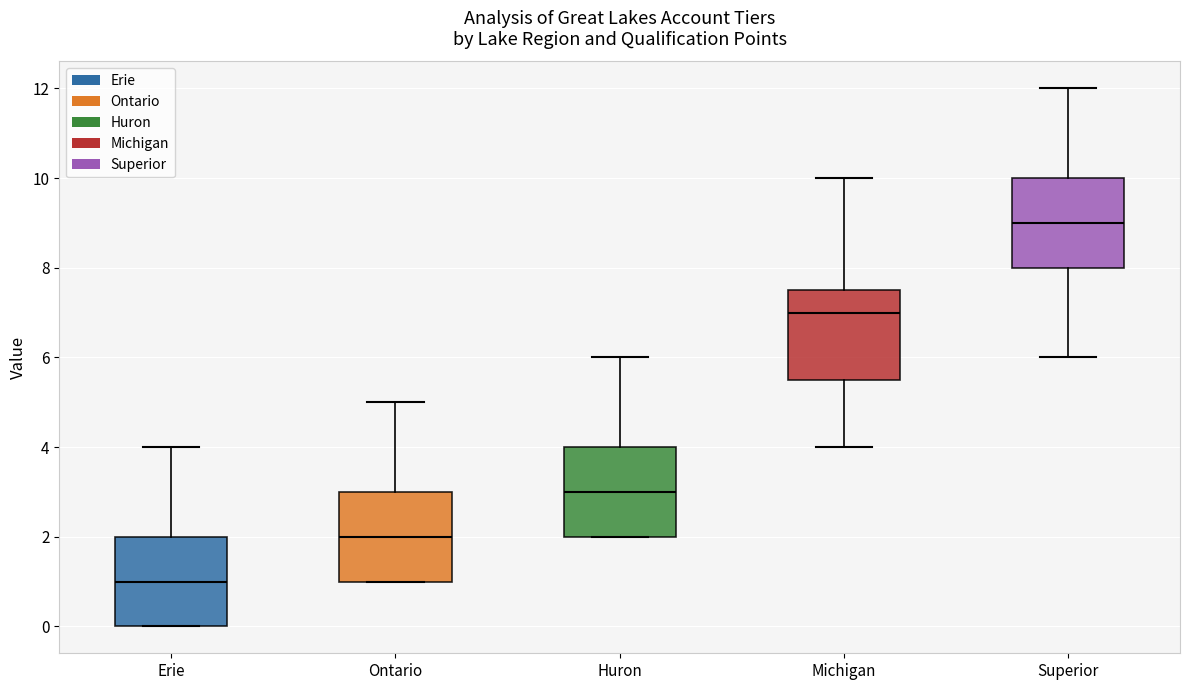

Where is the lower edge of the box for Ontario on the y-axis? The values are not printed on the chart, so give them approximately, as read against the axis.

1.0